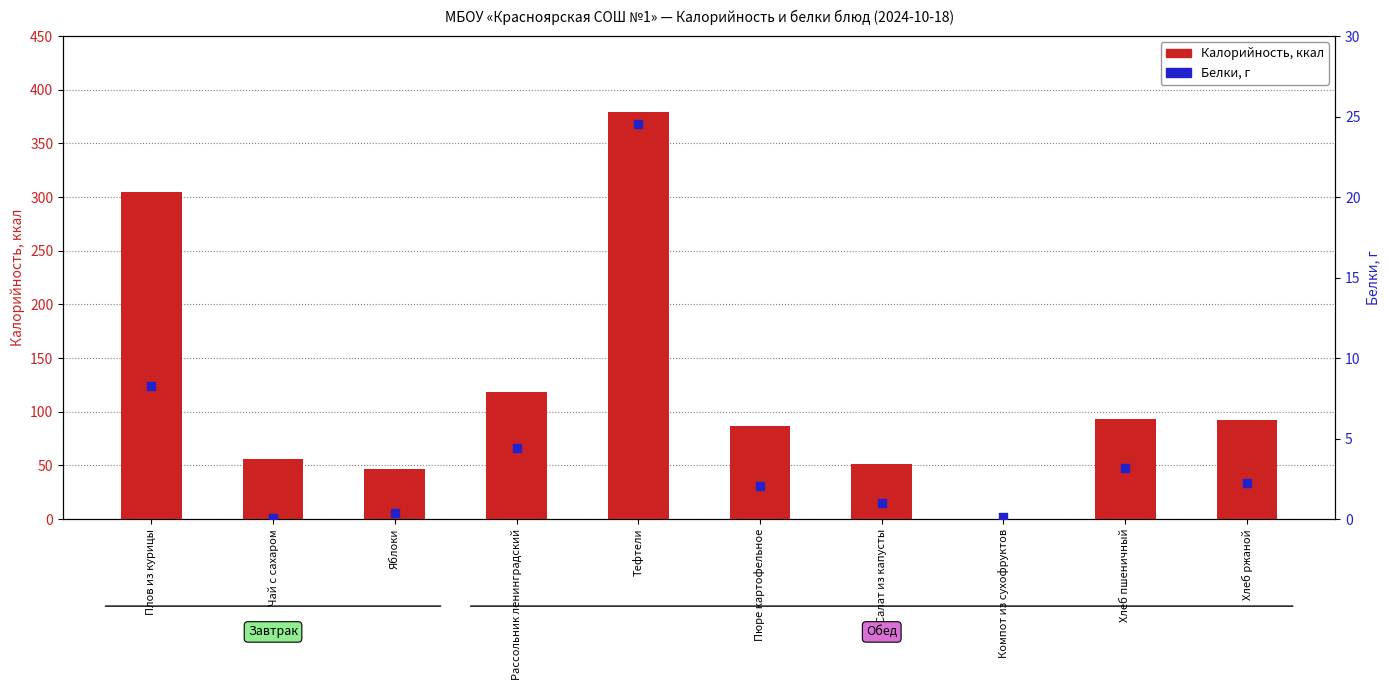

What is the total value across all series at Рассольник ленинградский?

123.0